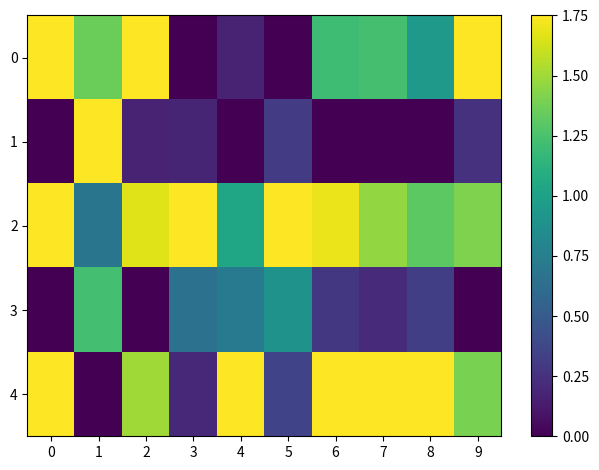

What is the total value across all series at 9?

4.8